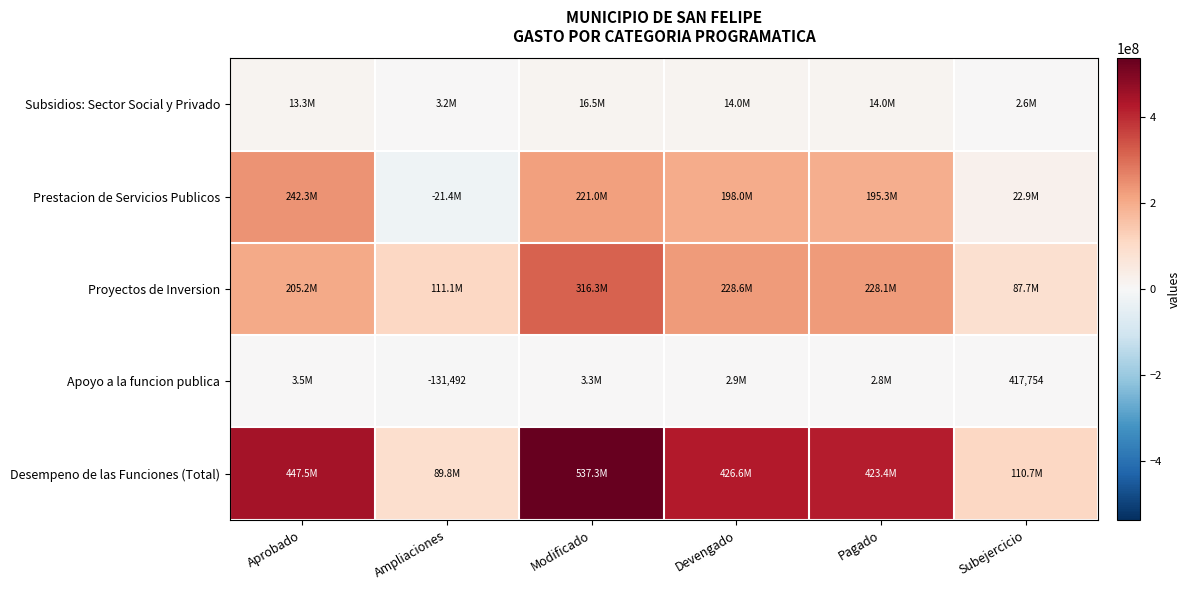

What is the difference between the Desempeno de las Funciones (Total) values at Pagado and Devengado?

3200285.8